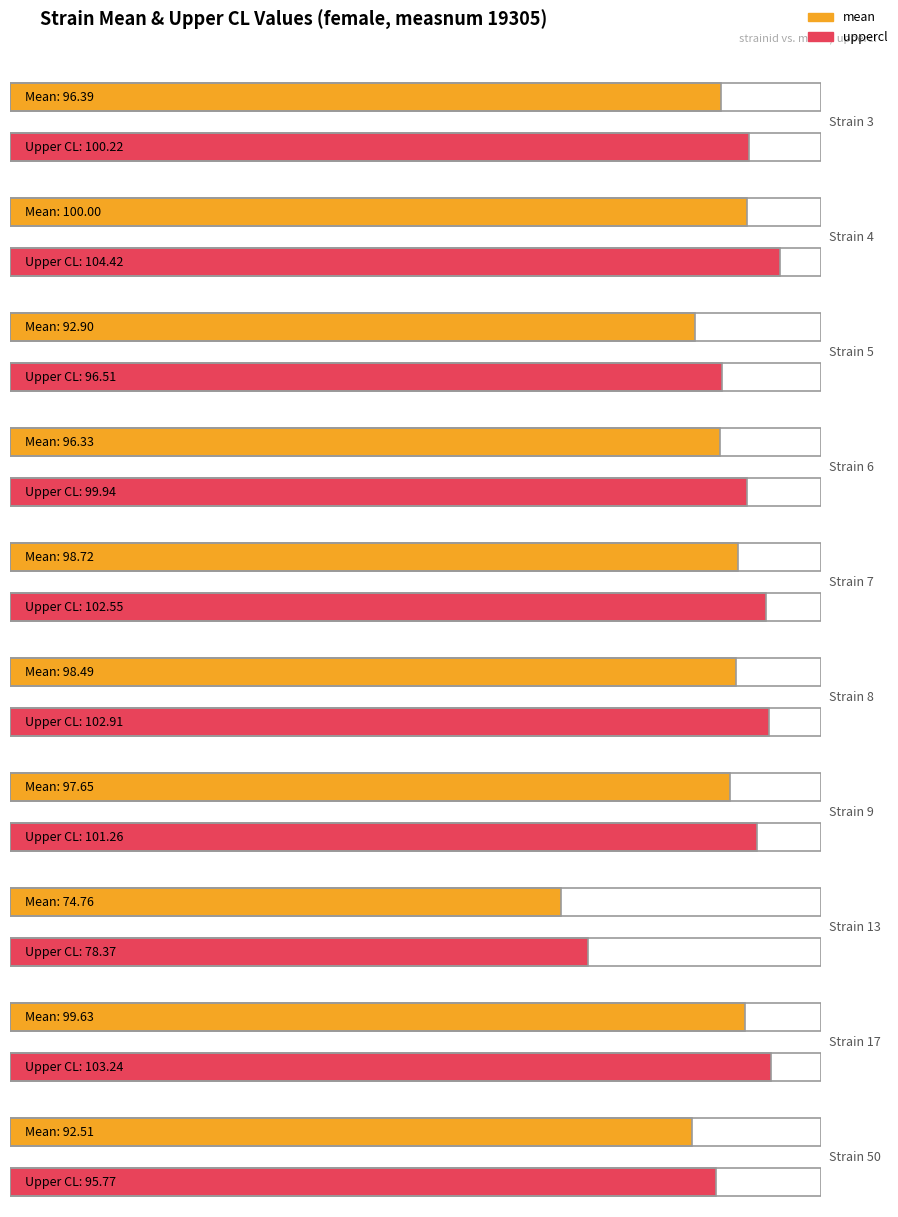

Rank the series by their average value, from highest to lowest.

uppercl, mean